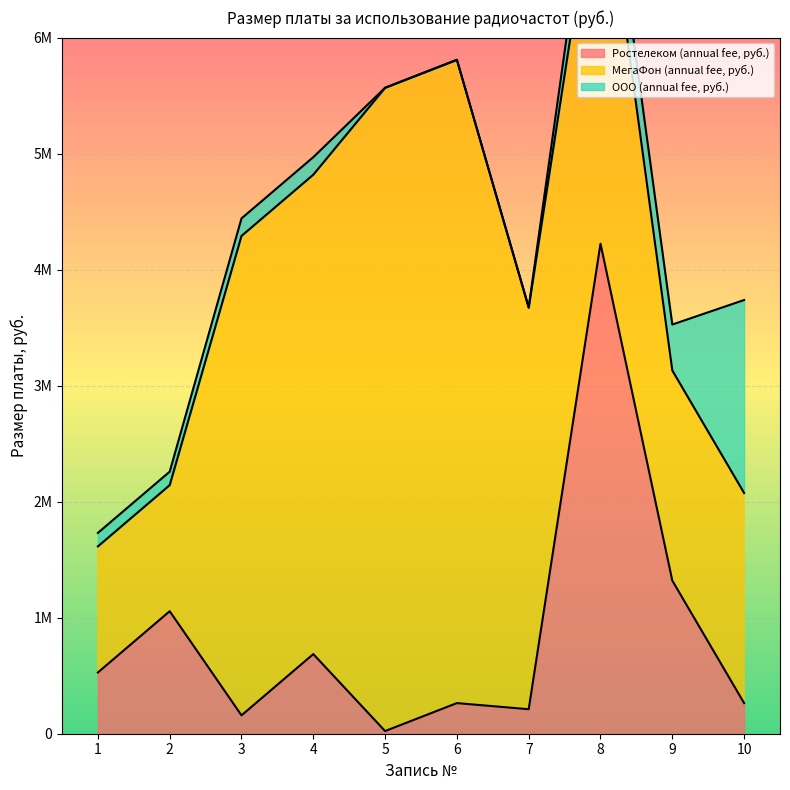

What is the average value of the Ростелеком (annual fee, руб.) series?

873496.8